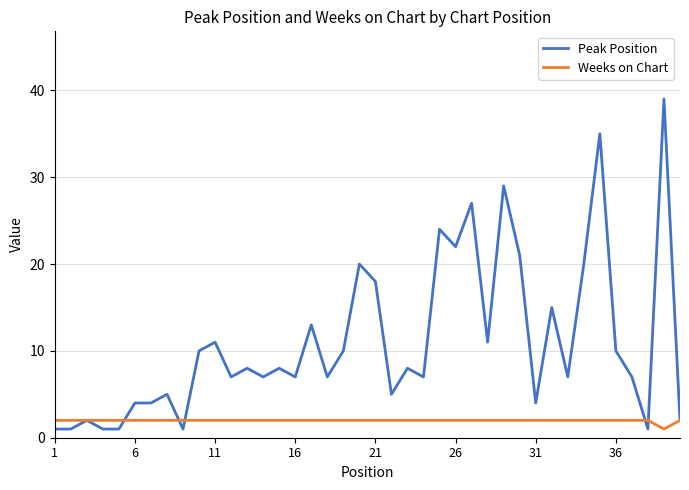

List the series in order of their overall mean, highest first.

Peak Position, Weeks on Chart